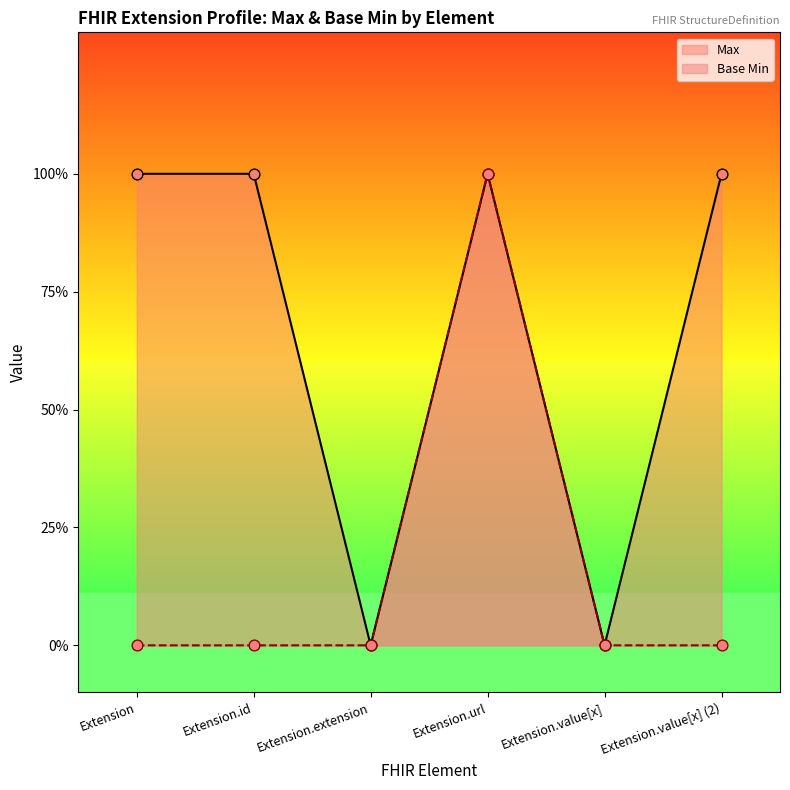

At which category is the sum across all series the highest?

Extension.url